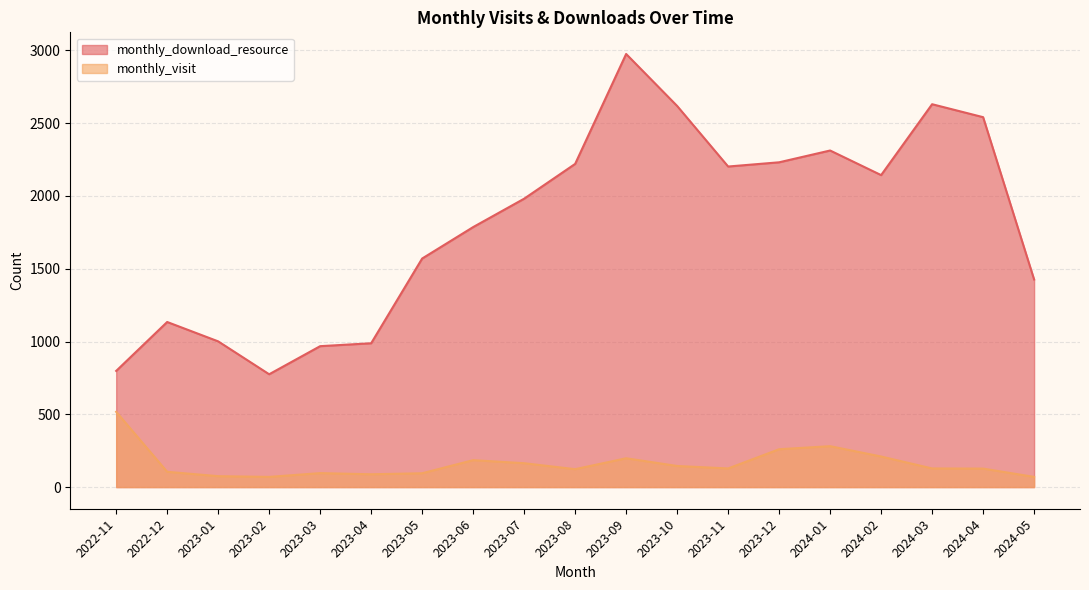

List the series in order of their overall mean, lowest first.

monthly_visit, monthly_download_resource